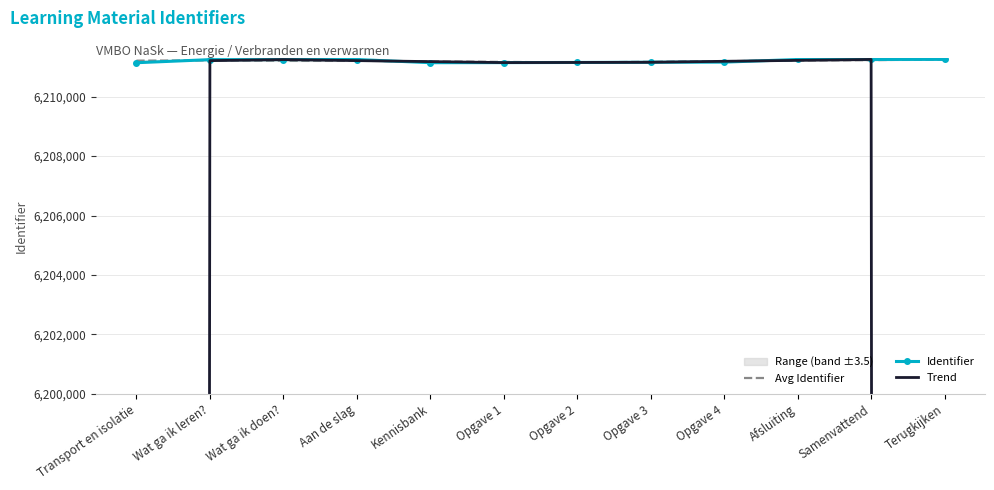

The Identifier series shows 6211141.0 at Transport en isolatie. True or false?

True